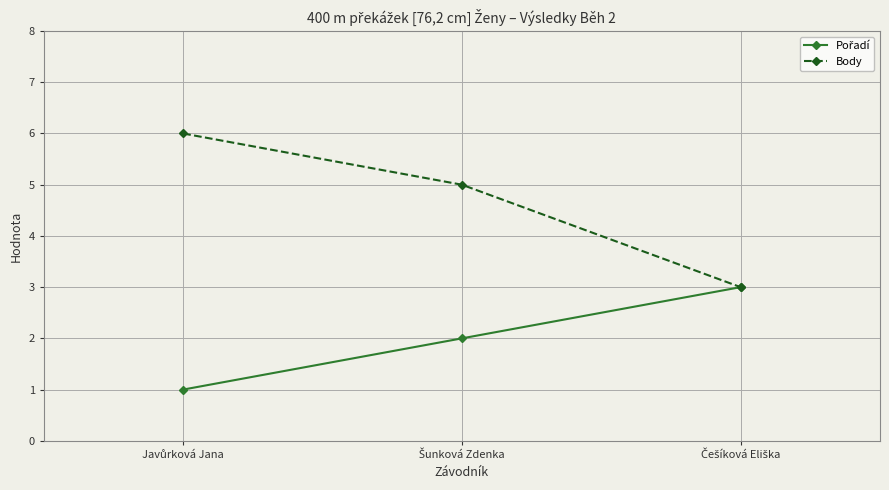

Which series has the largest total across all categories?

Body